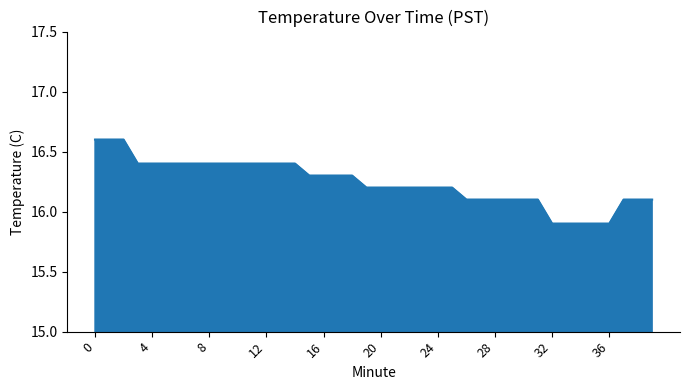

What is the greatest value displayed?

16.6